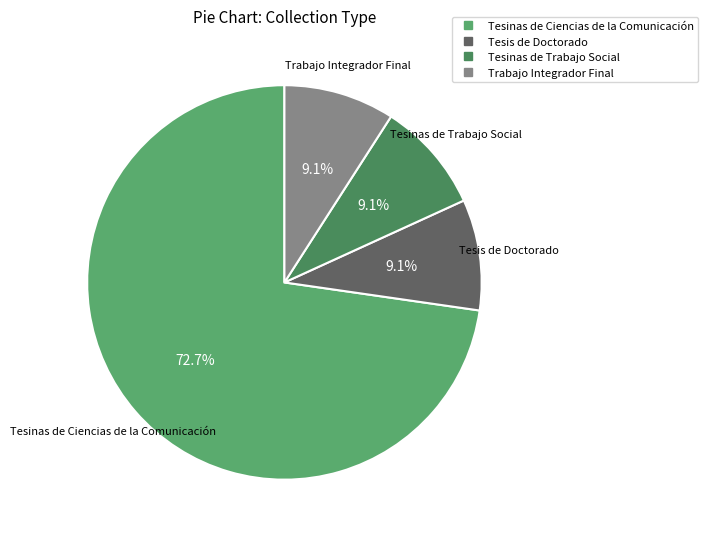

What is the largest slice in the pie chart?

Tesinas de Ciencias de la Comunicación